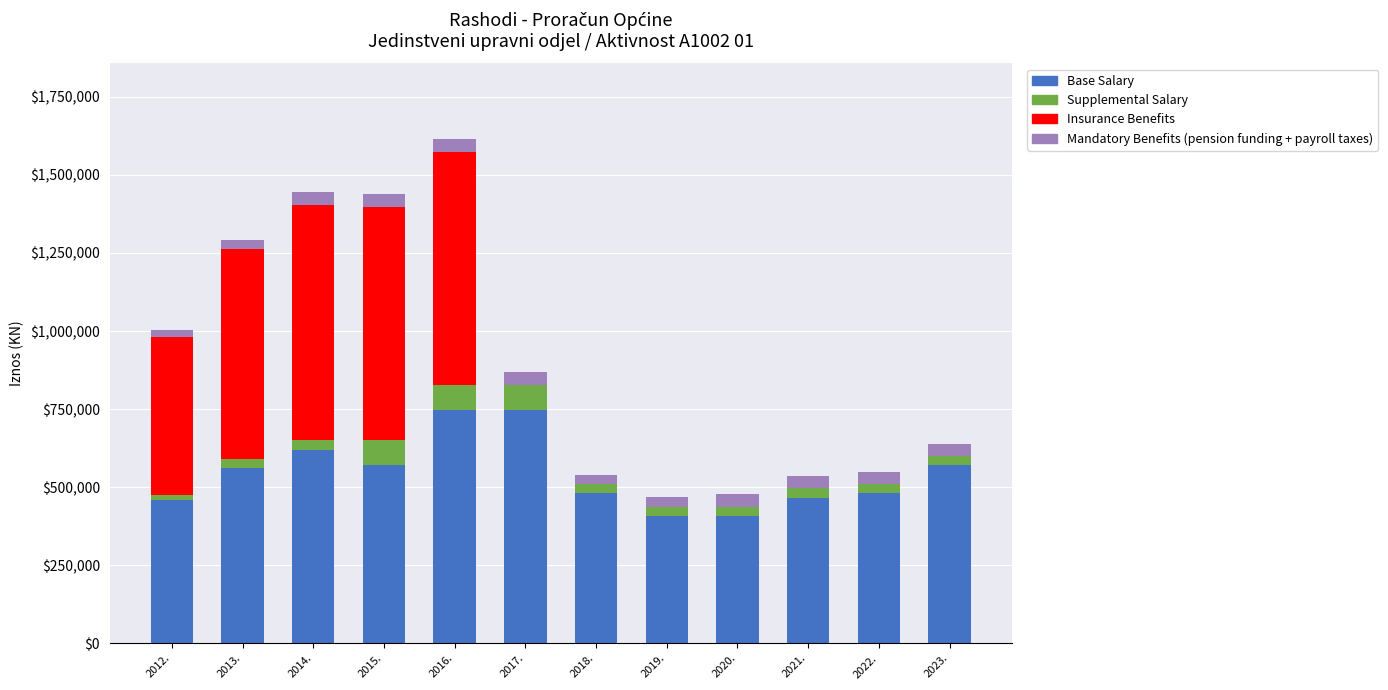

At which category is the sum across all series the highest?

2016.